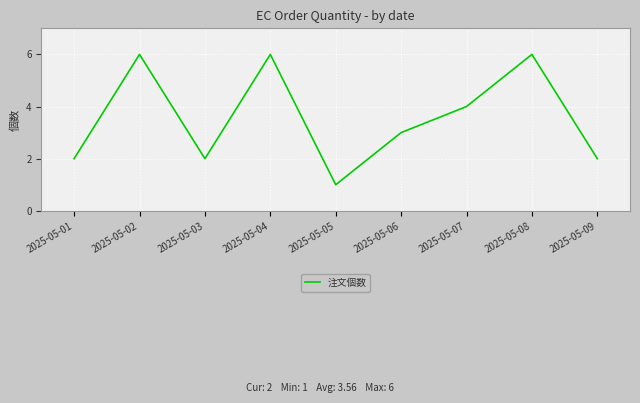

Does the chart display data point markers on the line(s)?

No